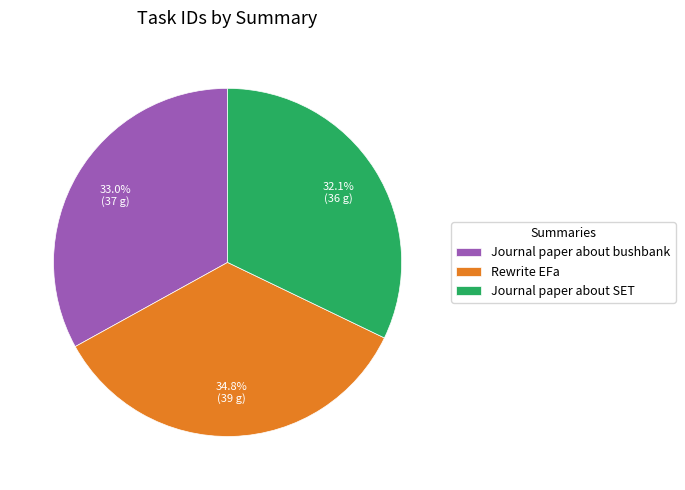

To the nearest percent, what is the average slice percentage?

33%